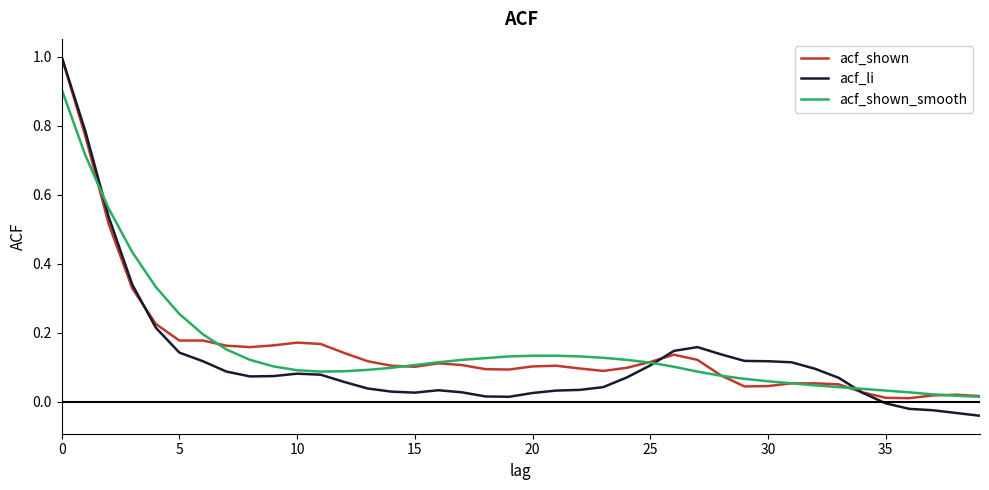

The value of acf_shown at 30 is 0.1. True or false?

False